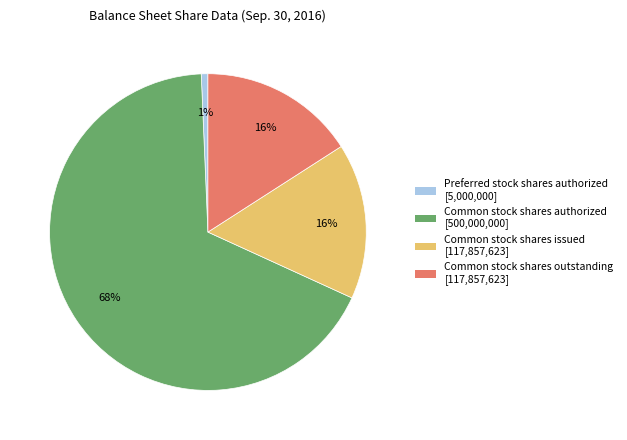

To the nearest percent, what portion does Preferred stock shares authorized represent?

1%